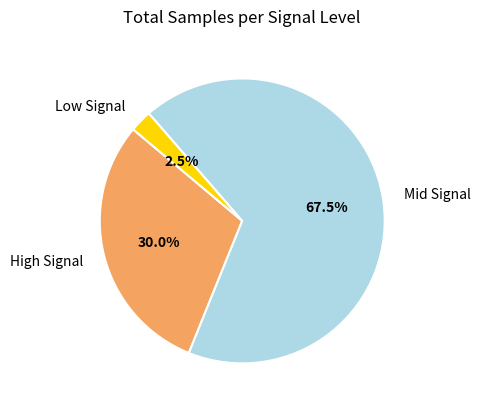

Is there a majority slice in this chart?

Yes